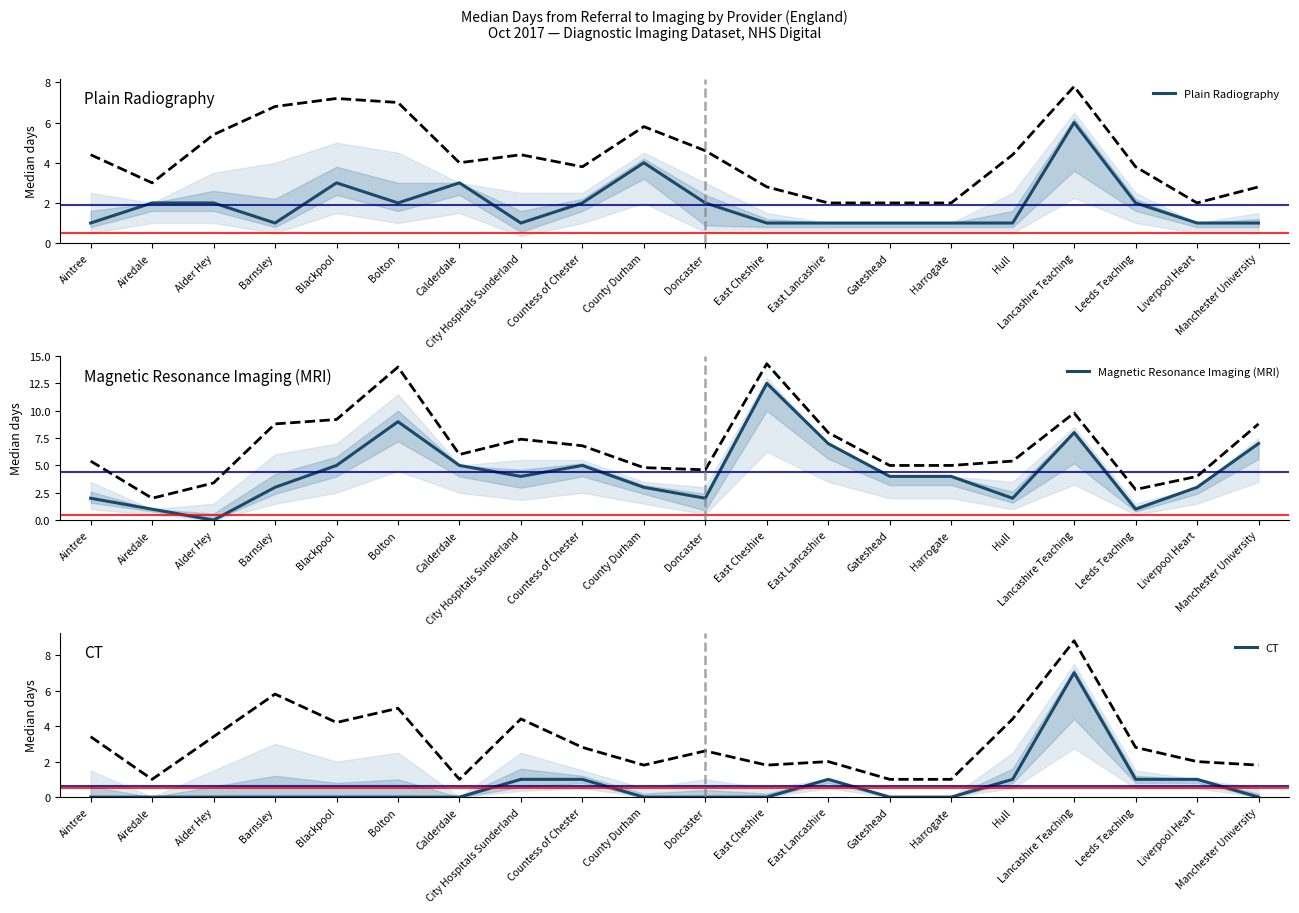

What is the difference between the maximum and minimum values in the Plain Radiography series?

5